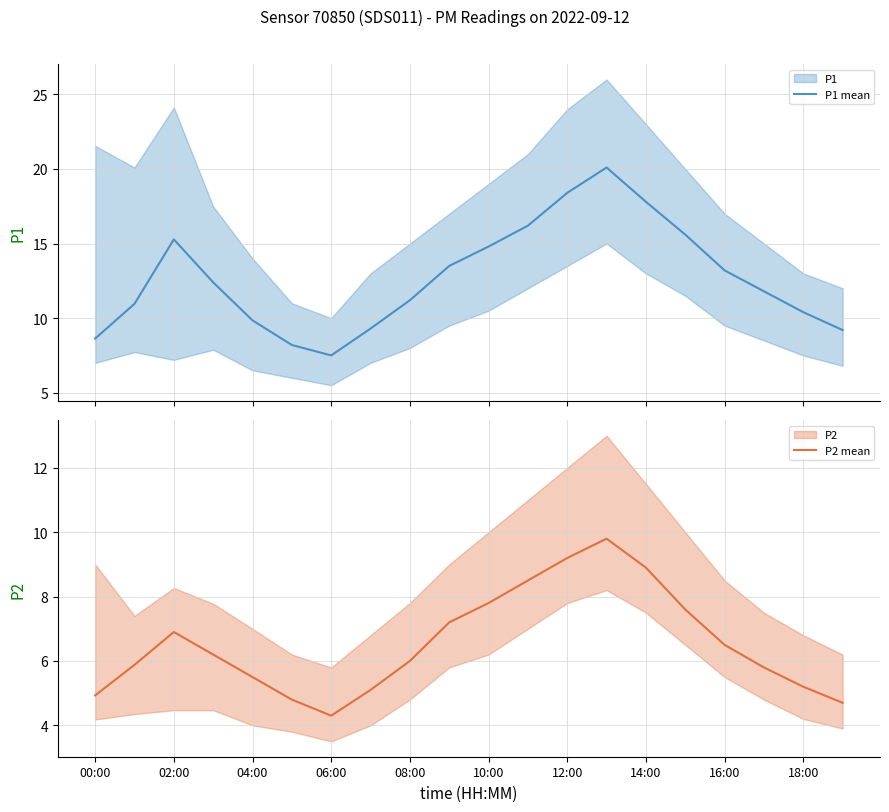

True or false: P1 mean has more than 1 points higher than both neighbors.

True